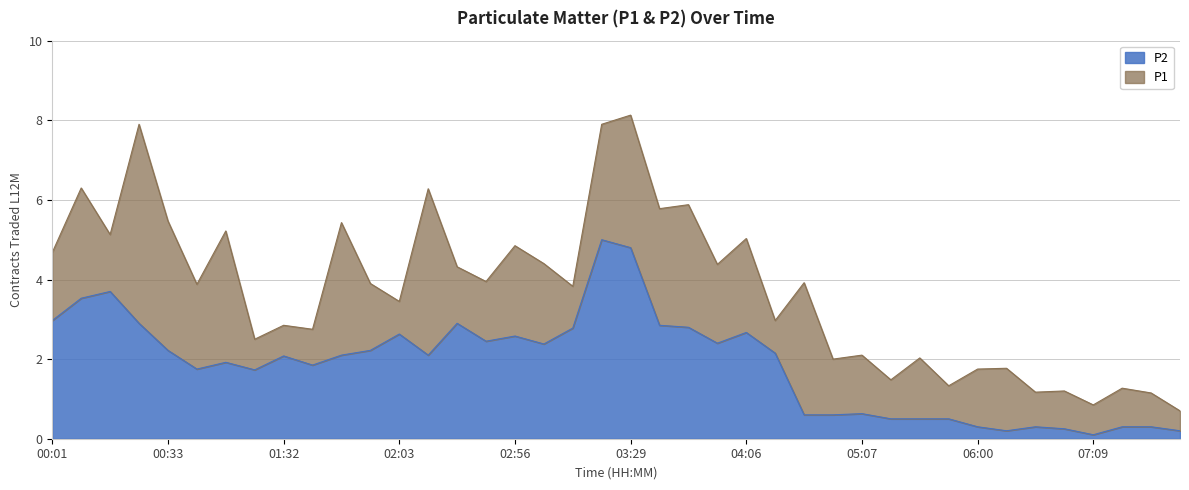

Which series has the largest range (max minus min)?

P1